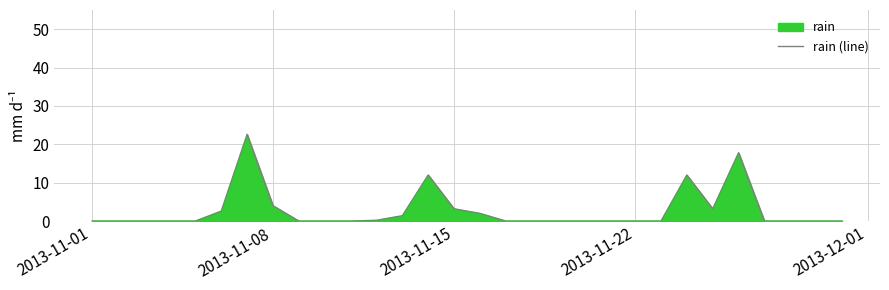

What is the difference between the second highest and minimum values?

17.8